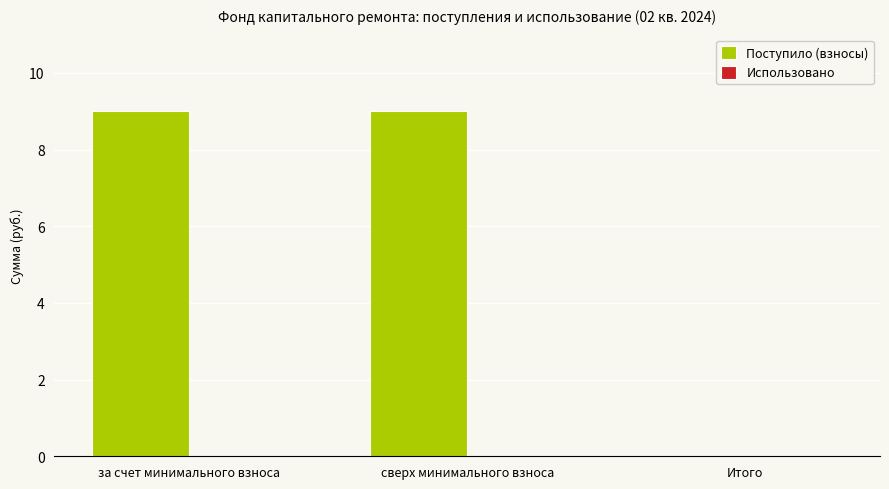

What is the change in value from сверх минимального взноса to Итого?

-9